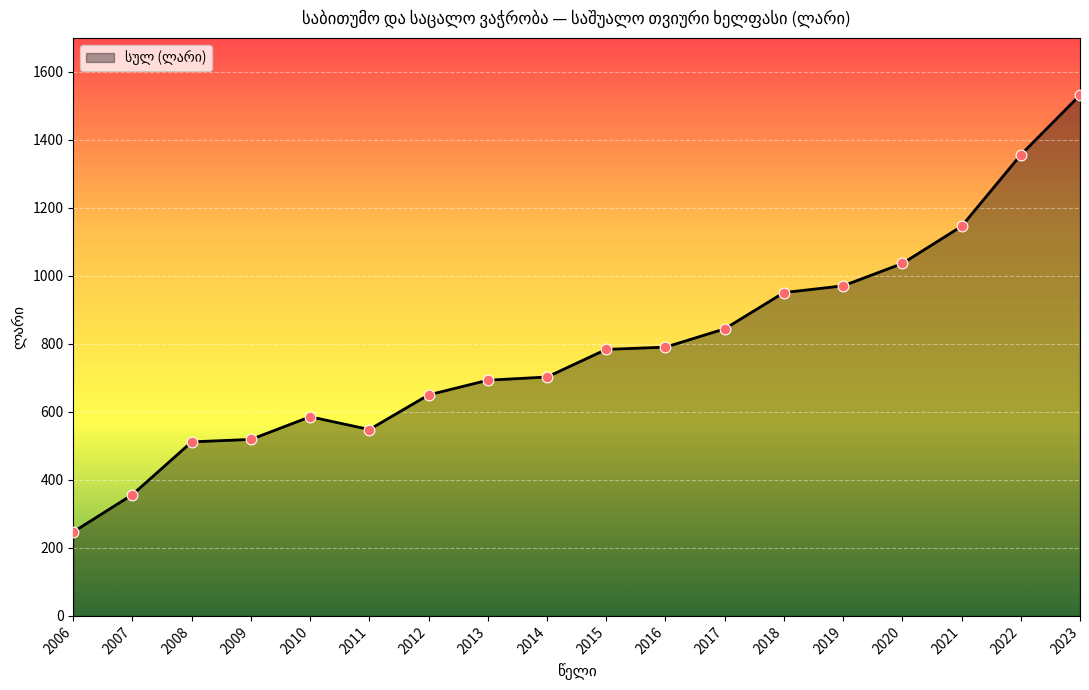

Approximately how many times larger is the value at 2008 compared to 2011?

0.9